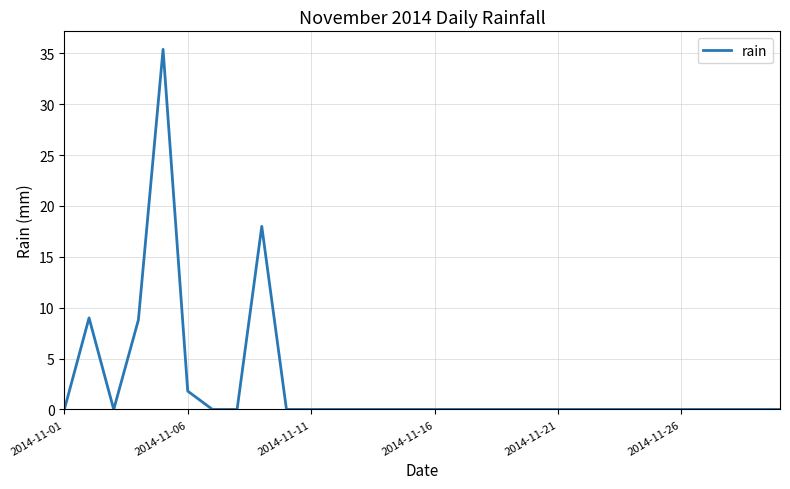

What is the greatest value displayed?

35.4